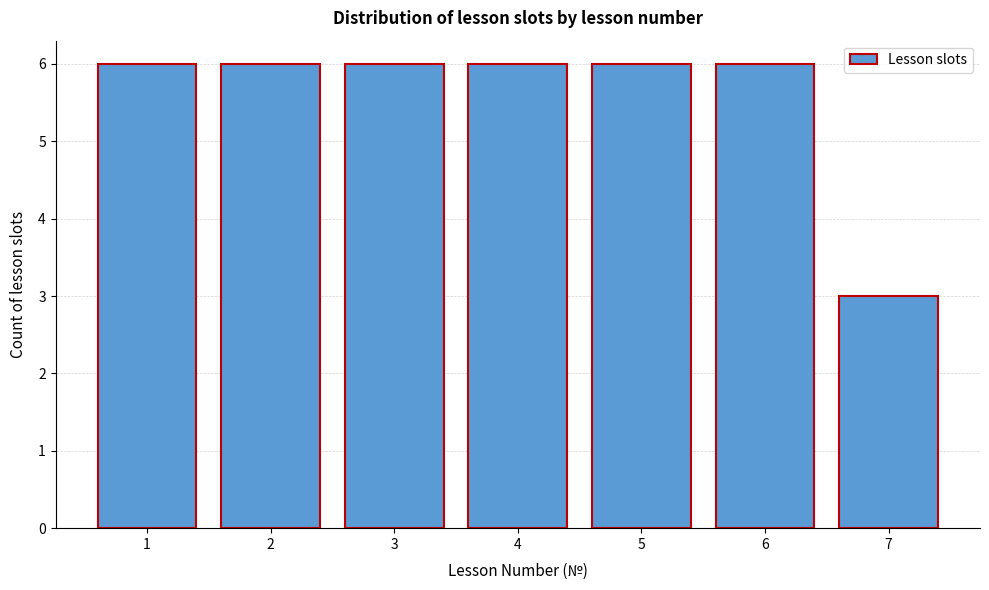

Reading right to left, transcribe all the data shown in this chart.

7=3	6=6	5=6	4=6	3=6	2=6	1=6